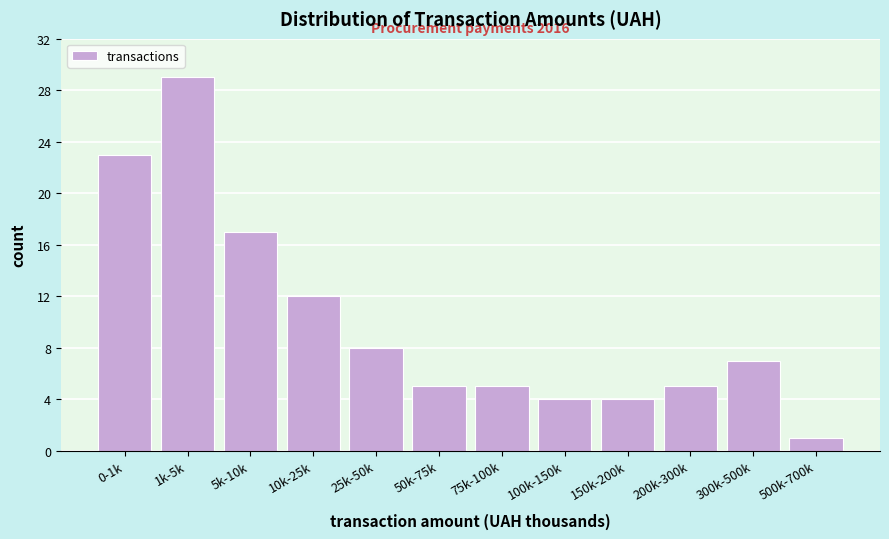

Reading left to right, extract all data points from this chart.

0-1k=23	1k-5k=29	5k-10k=17	10k-25k=12	25k-50k=8	50k-75k=5	75k-100k=5	100k-150k=4	150k-200k=4	200k-300k=5	300k-500k=7	500k-700k=1